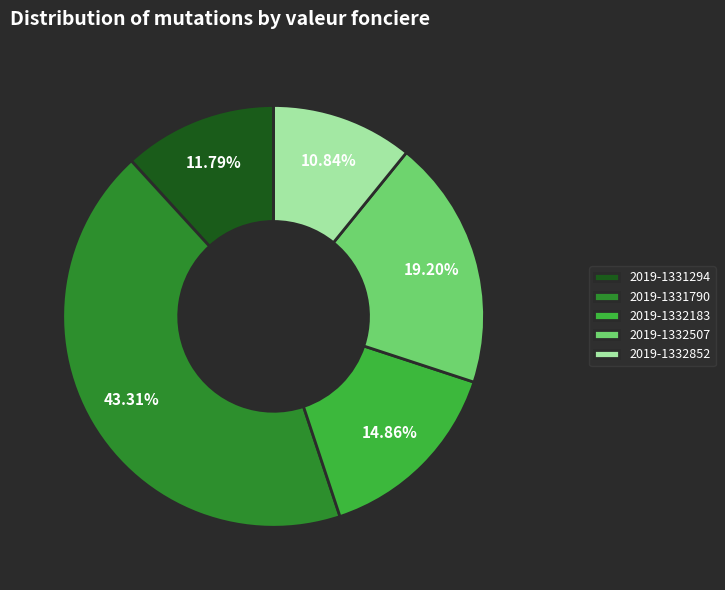

The 2019-1332507 slice represents 10% of the pie. True or false?

False